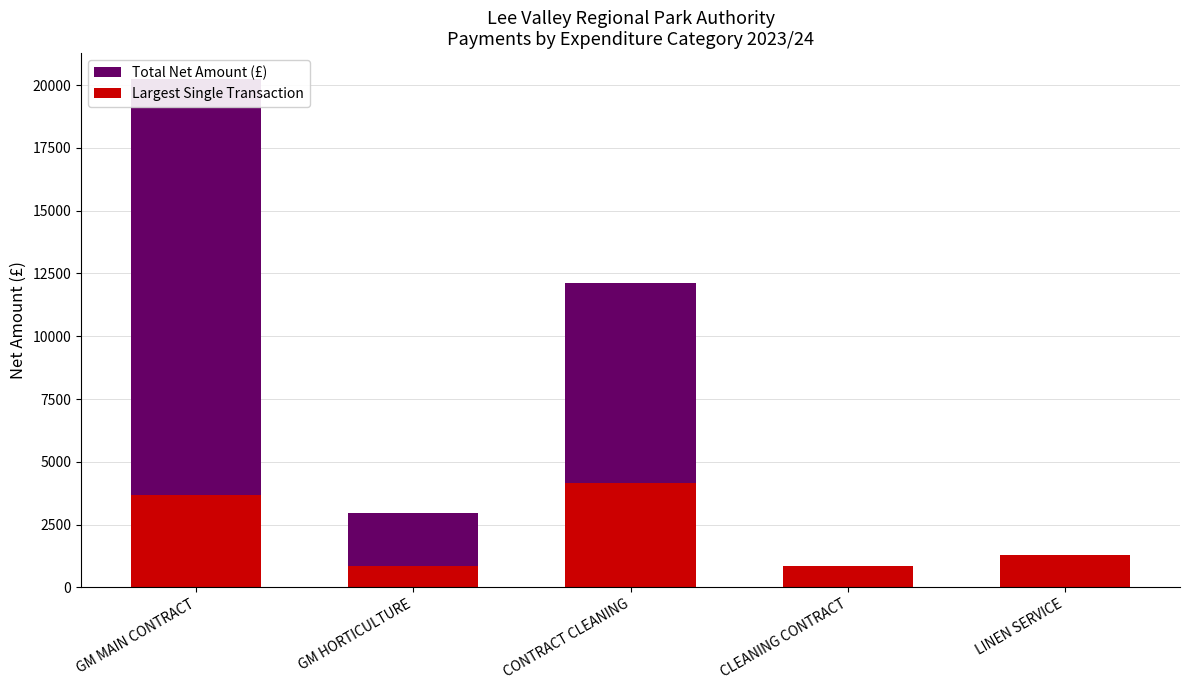

What is the difference between the maximum and minimum values in the Total Net Amount (£) series?

19415.5